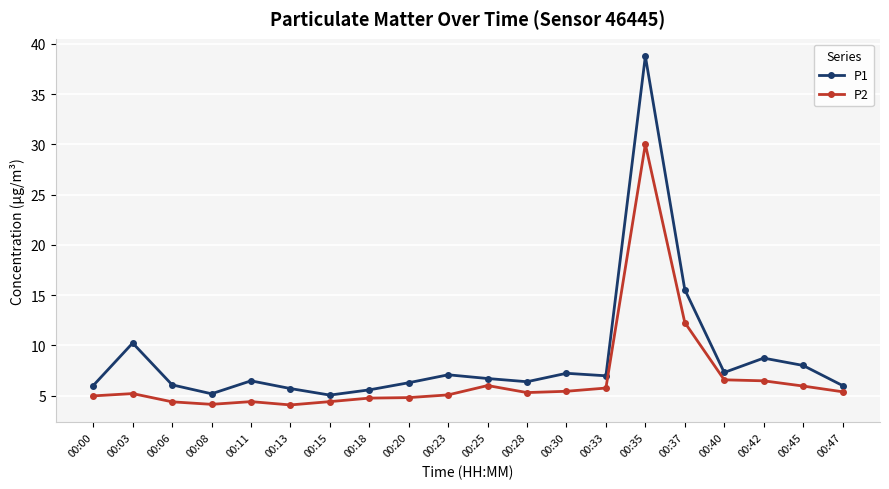

How many lines are shown in the chart?

2